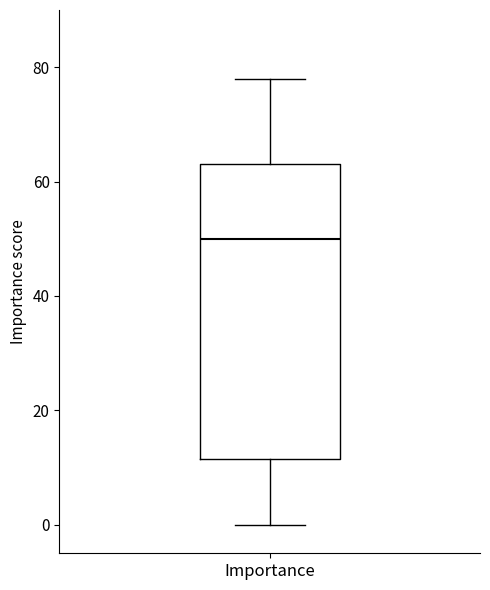

Read this box plot against the y-axis: the position of the median line, the range covered by the box, and the ends of both whiskers. The values are not printed on the chart, so give them approximately, as read against the axis.

median 50, box 12 to 64, whiskers 0 to 78